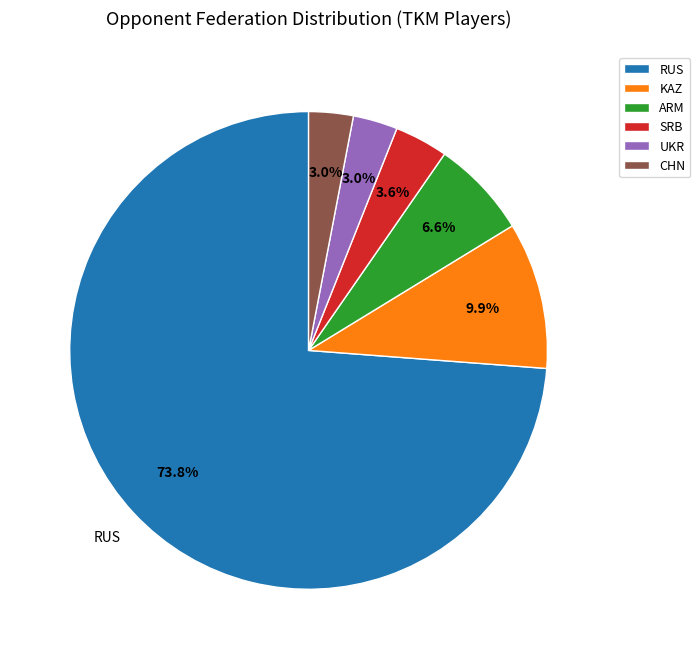

Do KAZ and RUS together represent more than half of the pie?

Yes